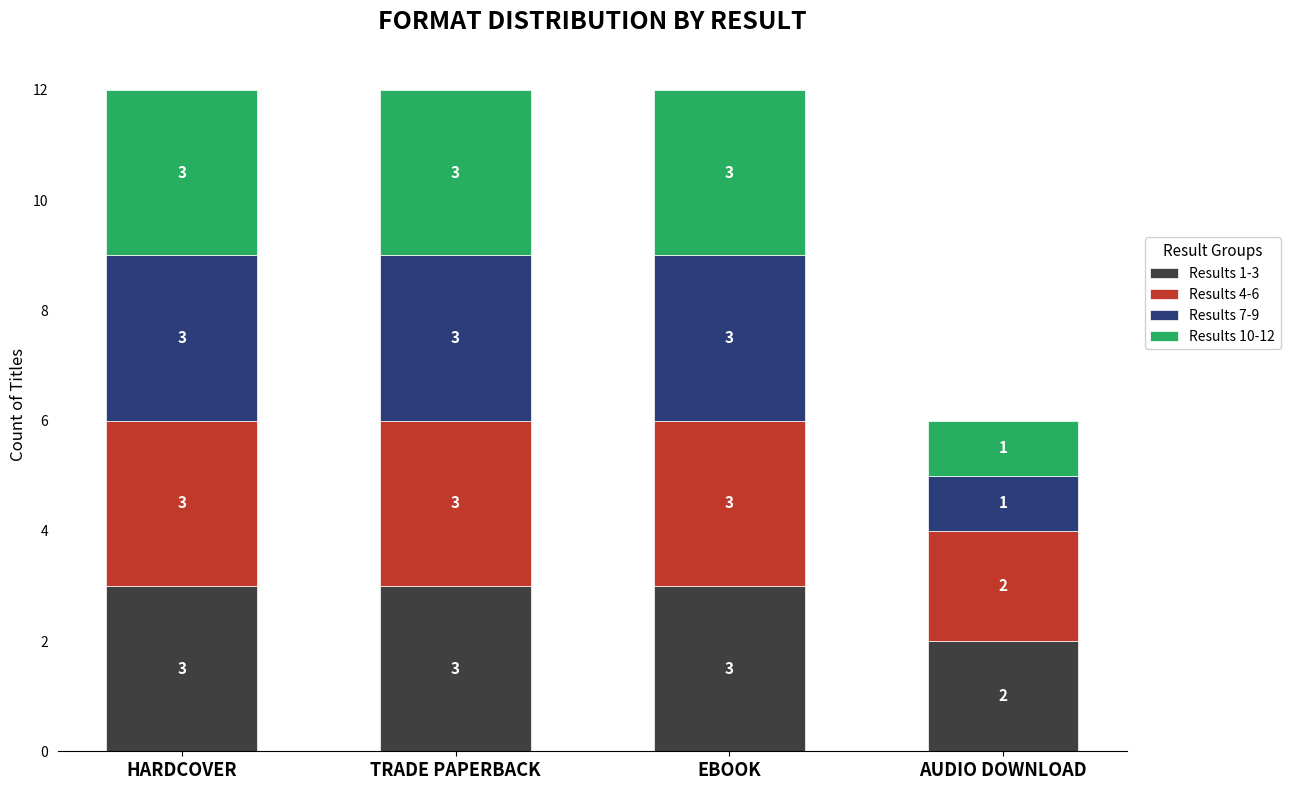

What is the total value across all series at TRADE PAPERBACK?

12